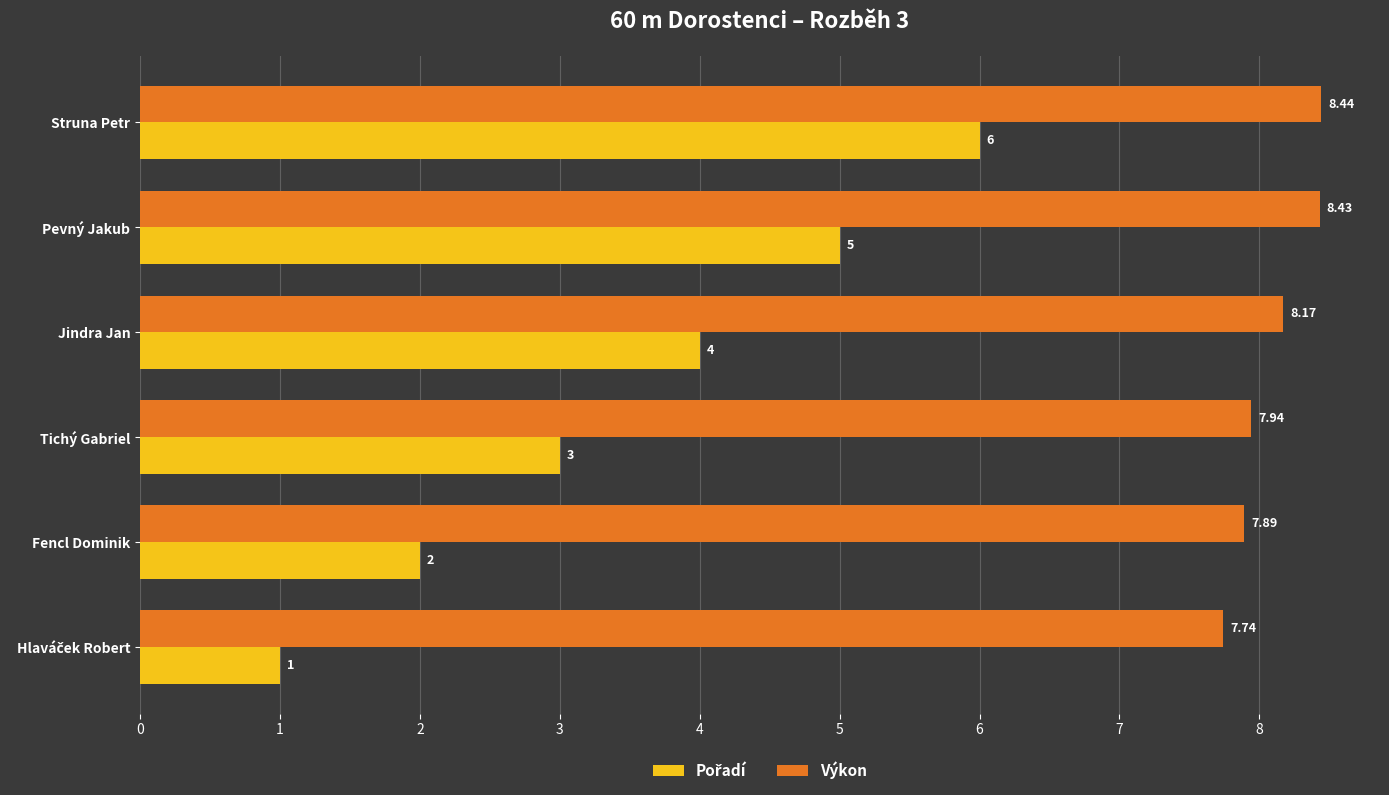

What is the greatest value displayed?

8.4